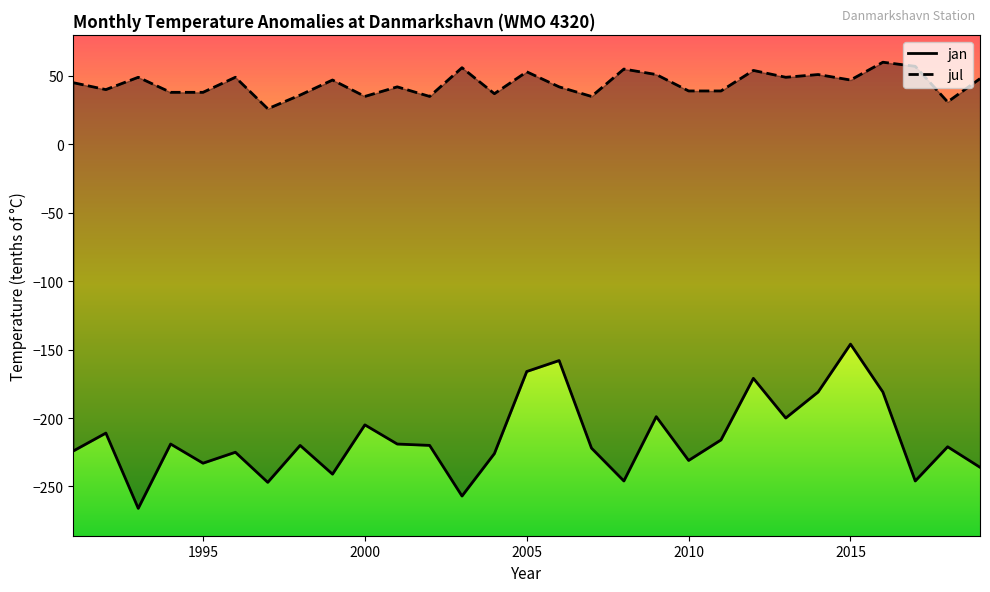

Which has a higher value, 2018 or 2015?

2015